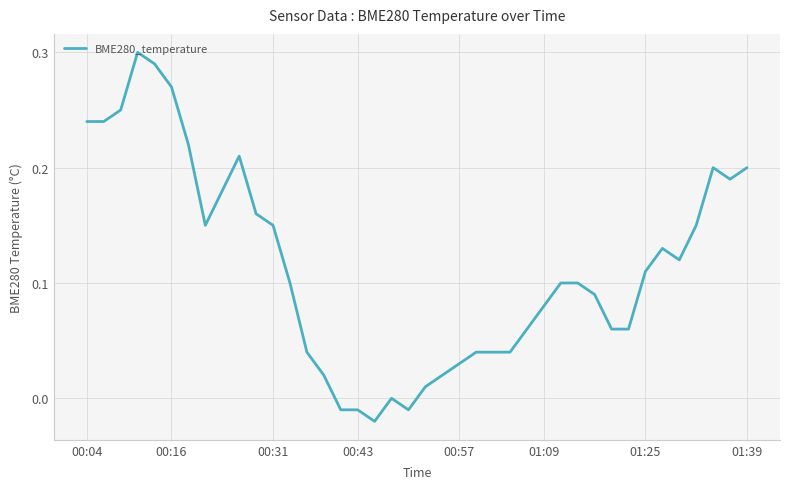

Count the number of data series in this chart.

1